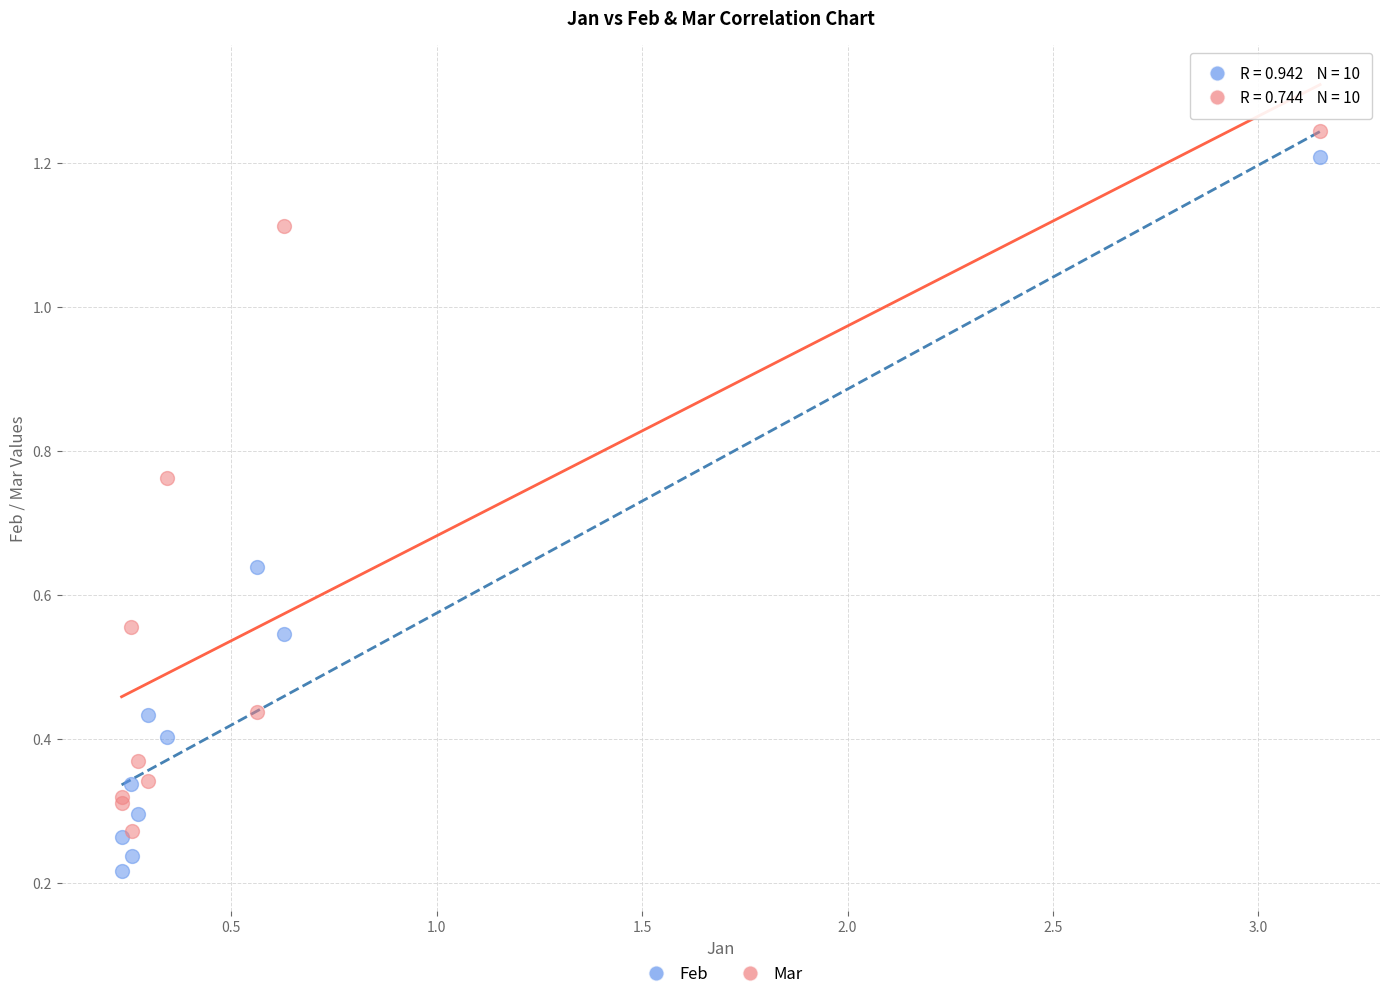

Which series contains the lowest Y value?

Feb